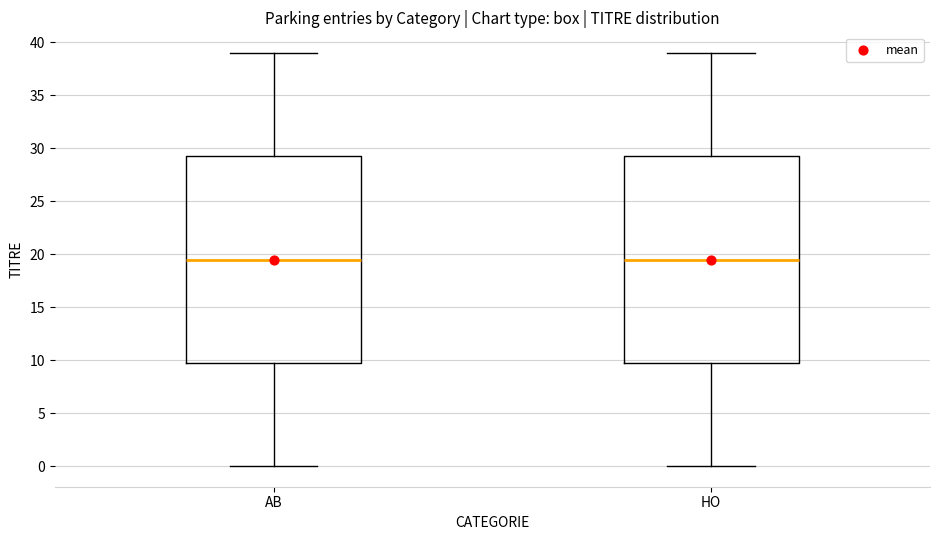

Where is the upper edge of the box for AB on the y-axis? The values are not printed on the chart, so give them approximately, as read against the axis.

29.5